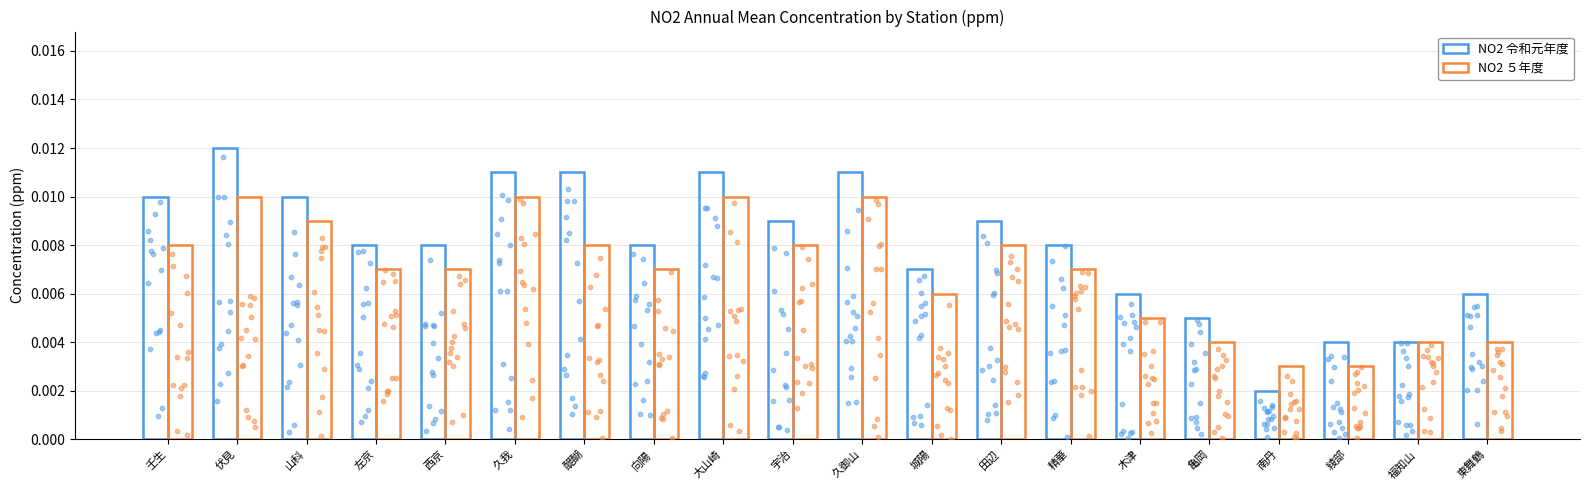

Is the value of NO2 ５年度 at 久我 greater than the value of NO2 令和元年度 at 壬生?

No